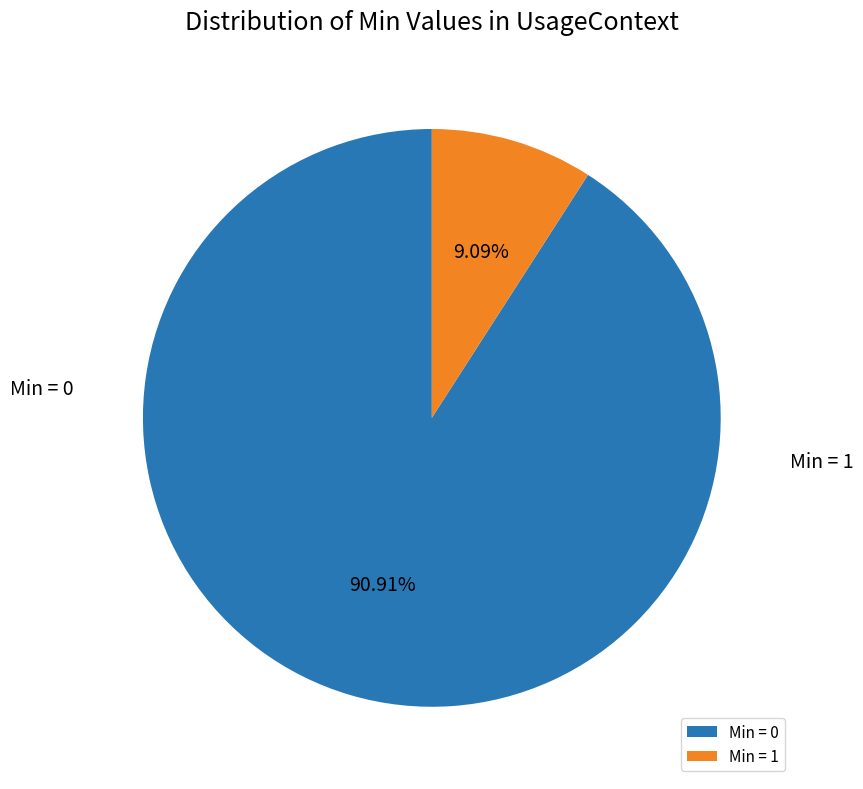

To the nearest percent, what is the average slice percentage?

50%